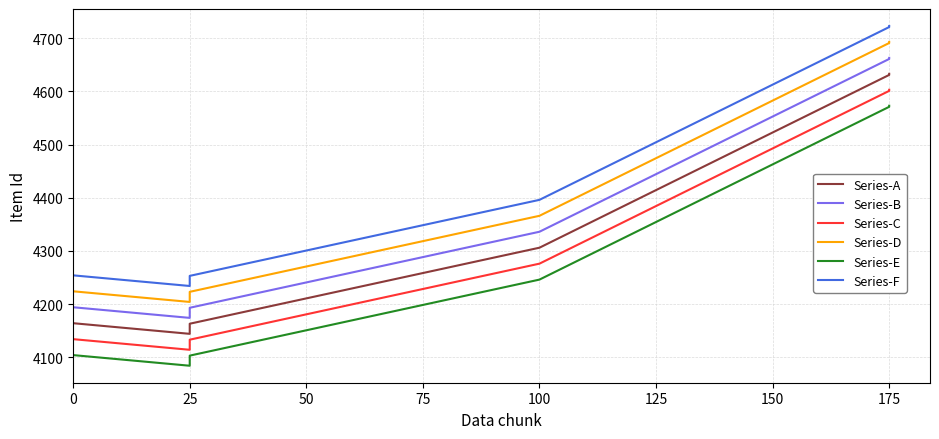

True or false: Series-D and Series-A cross at least once.

False